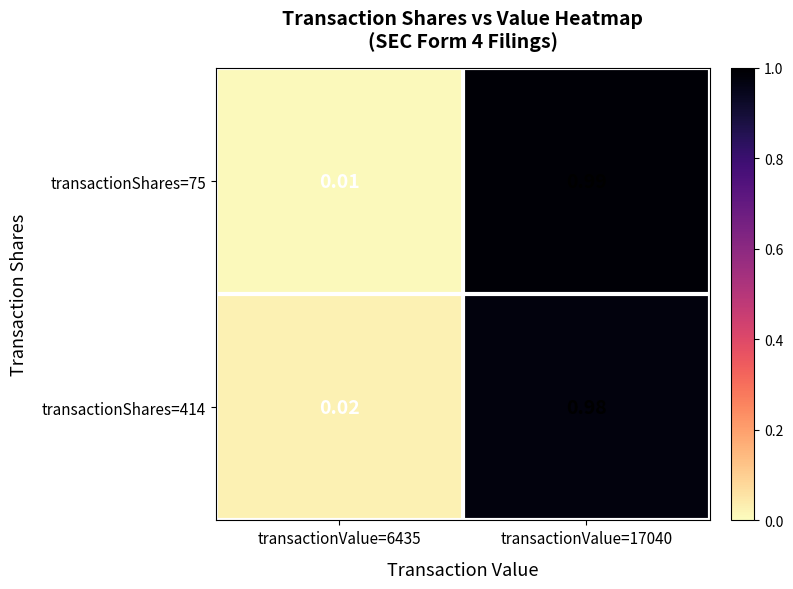

At how many categories does at least one series exceed 0?

2